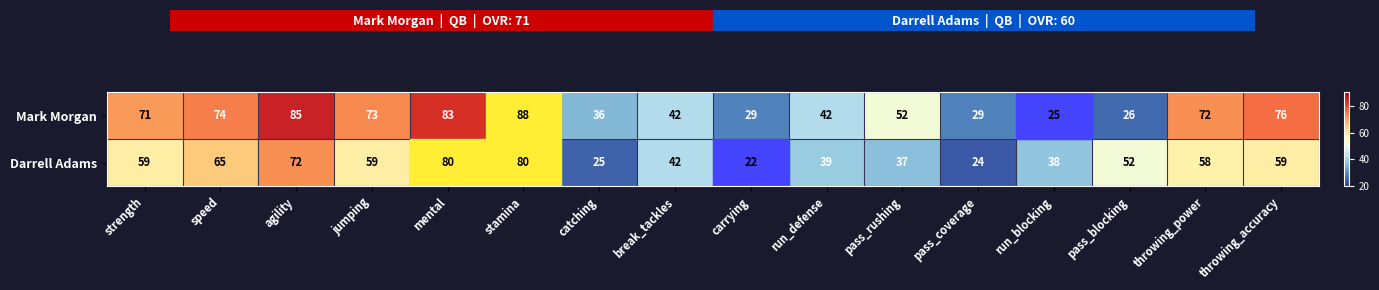

How many values in the Darrell Adams series are below 58?

8